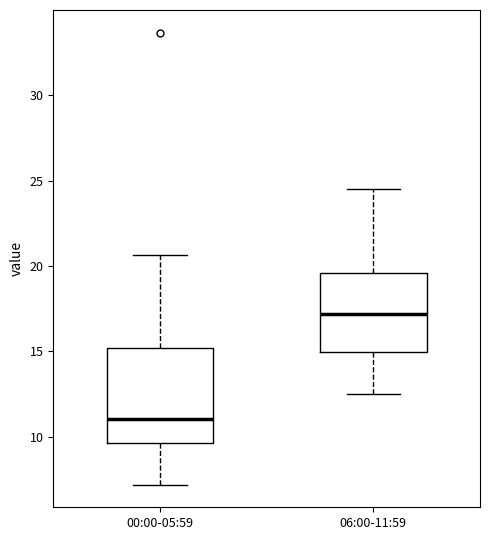

Where is the upper edge of the box for 06:00-11:59 on the y-axis? The values are not printed on the chart, so give them approximately, as read against the axis.

19.5